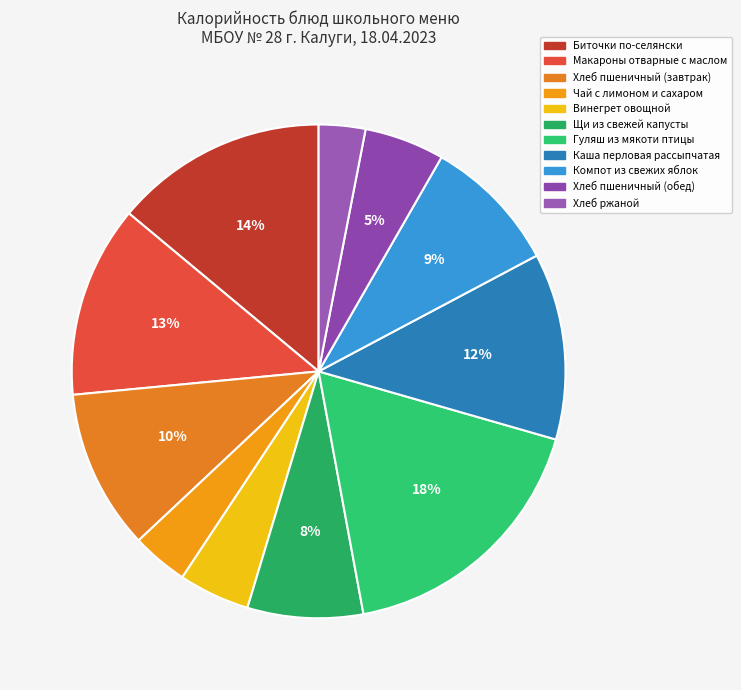

The Хлеб пшеничный (обед) slice represents 5% of the pie. True or false?

True